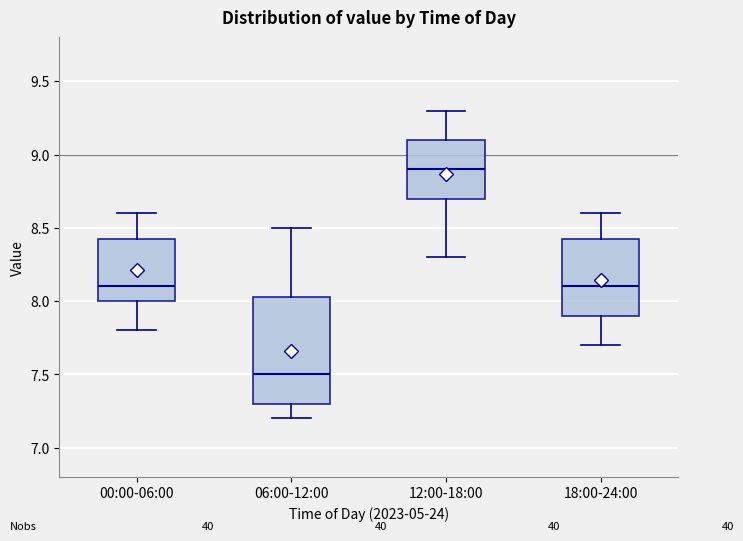

Reading left to right, read every box against the y-axis: the position of its median line, the range the box covers, and the ends of its whiskers. The values are not printed on the chart, so give them approximately, as read against the axis.

00:00-06:00: median 8.10, box 8.00 to 8.45, whiskers 7.80 to 8.60
06:00-12:00: median 7.50, box 7.30 to 8.05, whiskers 7.20 to 8.50
12:00-18:00: median 8.90, box 8.70 to 9.10, whiskers 8.30 to 9.30
18:00-24:00: median 8.10, box 7.90 to 8.45, whiskers 7.70 to 8.60